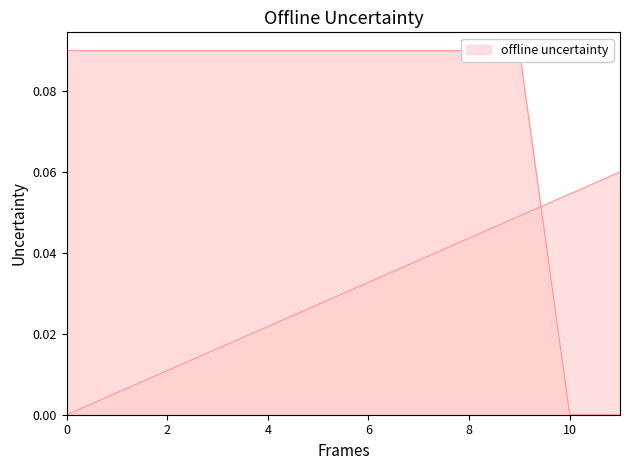

How many lines are shown in the chart?

2